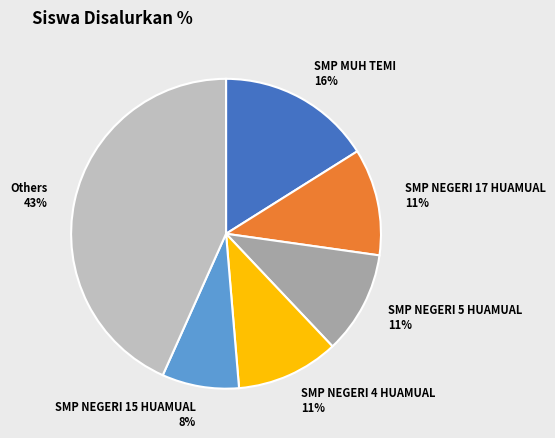

Which has a higher value, SMP NEGERI 5 HUAMUAL 11% or SMP NEGERI 15 HUAMUAL 8%?

SMP NEGERI 5 HUAMUAL 11%